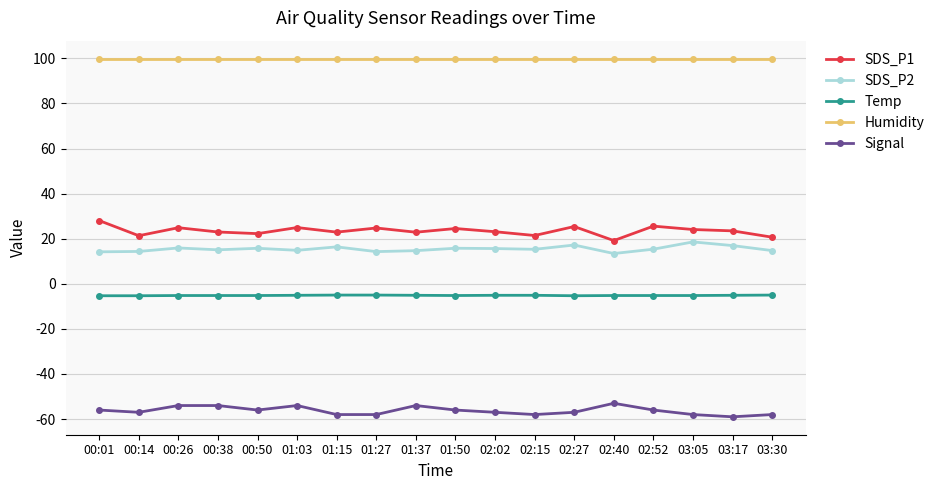

What is the label of the 13th point from the left?

02:27